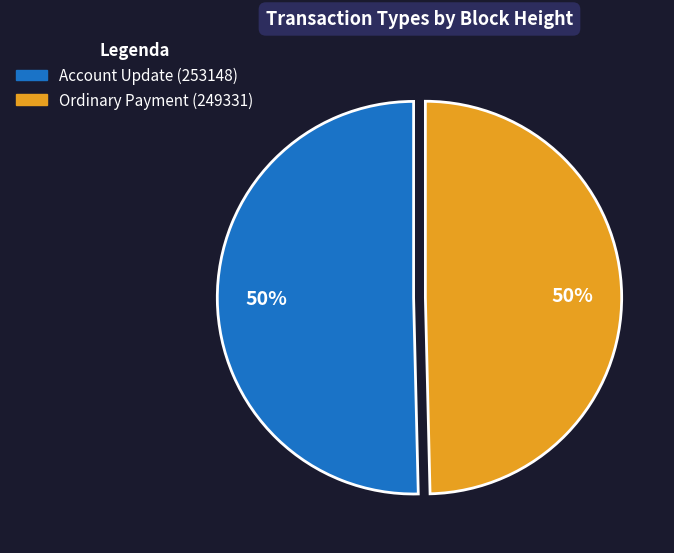

Count the number of slices in the pie.

2